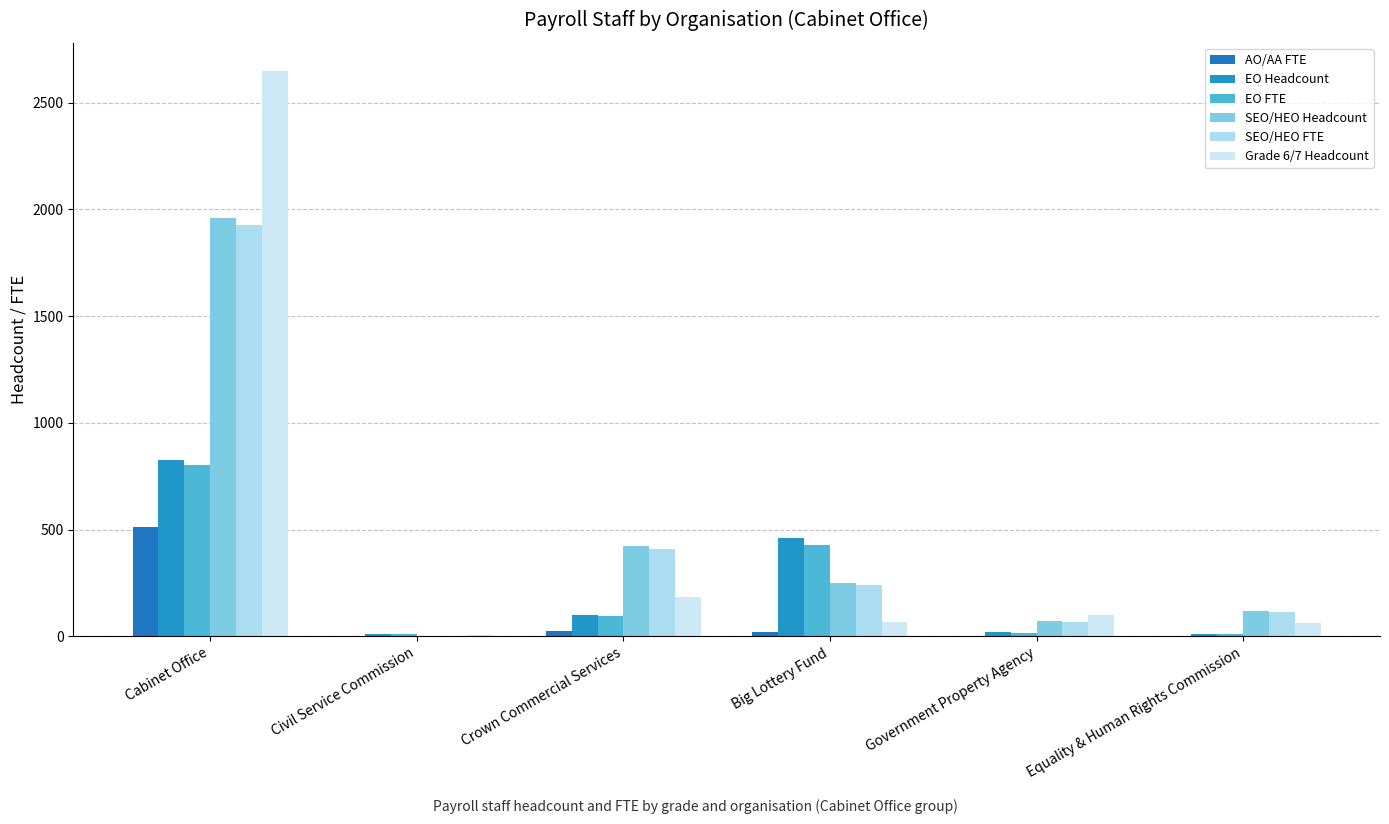

What is the total value across all series at Cabinet Office?

8670.9